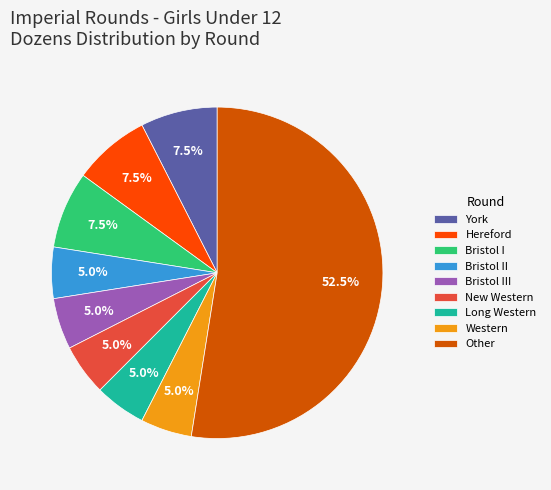

What percentage is NOT represented by New Western?

95.0%